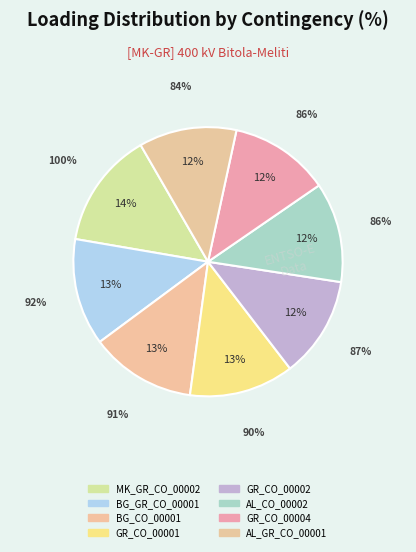

How many slices are in this pie chart?

8